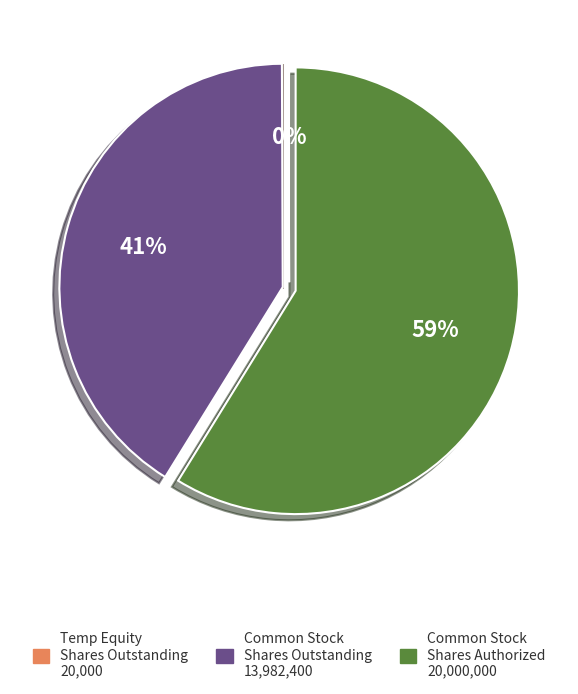

To the nearest percent, what is the difference between the largest and smallest slice percentages?

59%